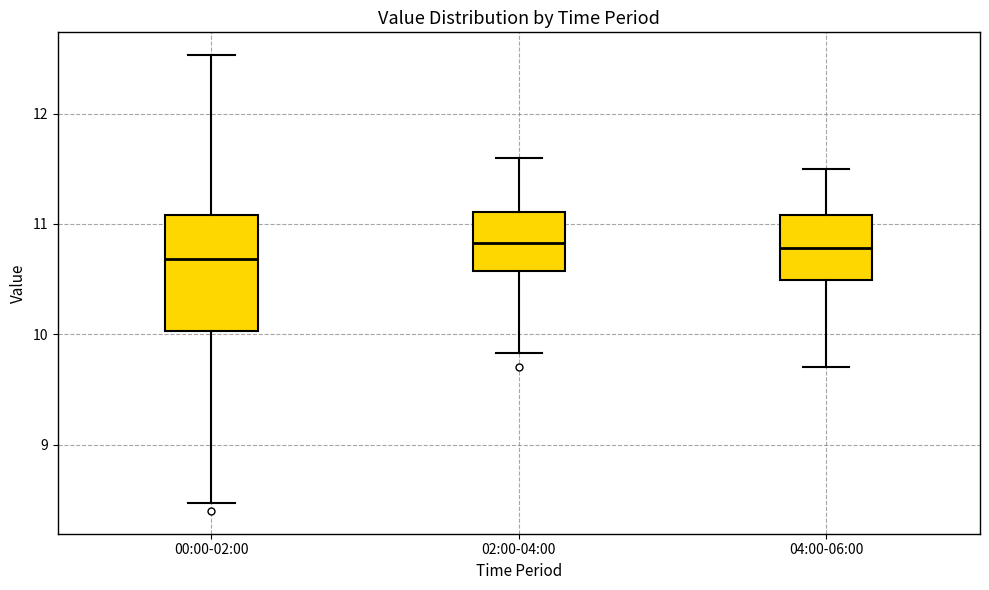

Which box's median line is the lowest?

00:00-02:00